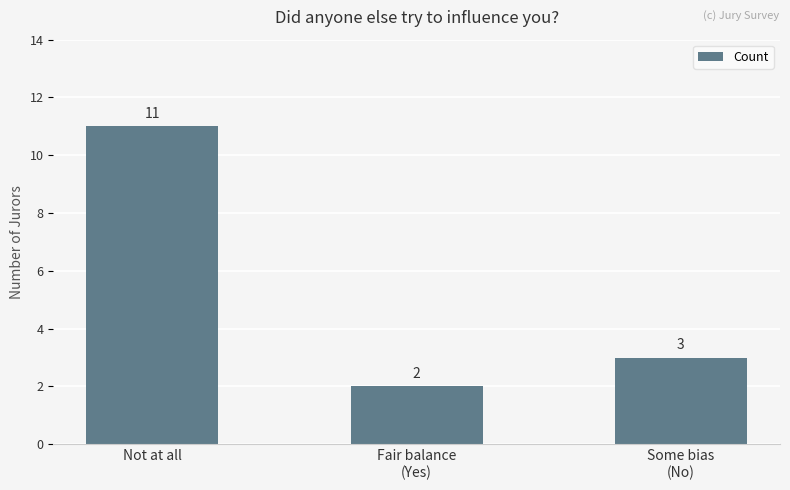

The value at Some bias
(No) is 3. True or false?

True